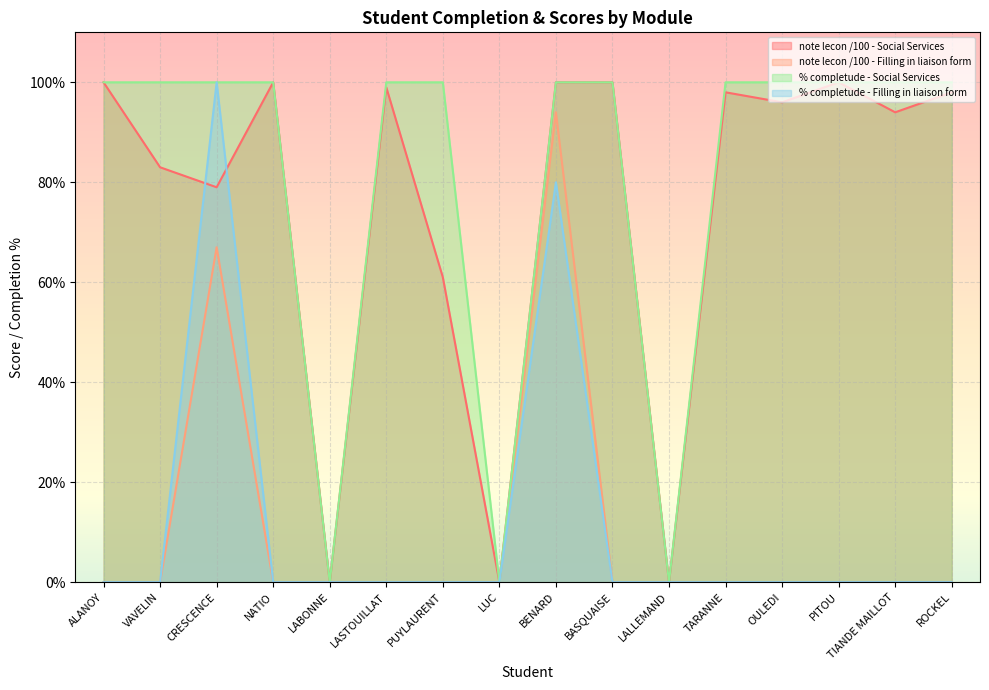

Rank the series by their maximum value, from lowest to highest.

note lecon /100 - Filling in liaison form, note lecon /100 - Social Services, % completude - Social Services, % completude - Filling in liaison form